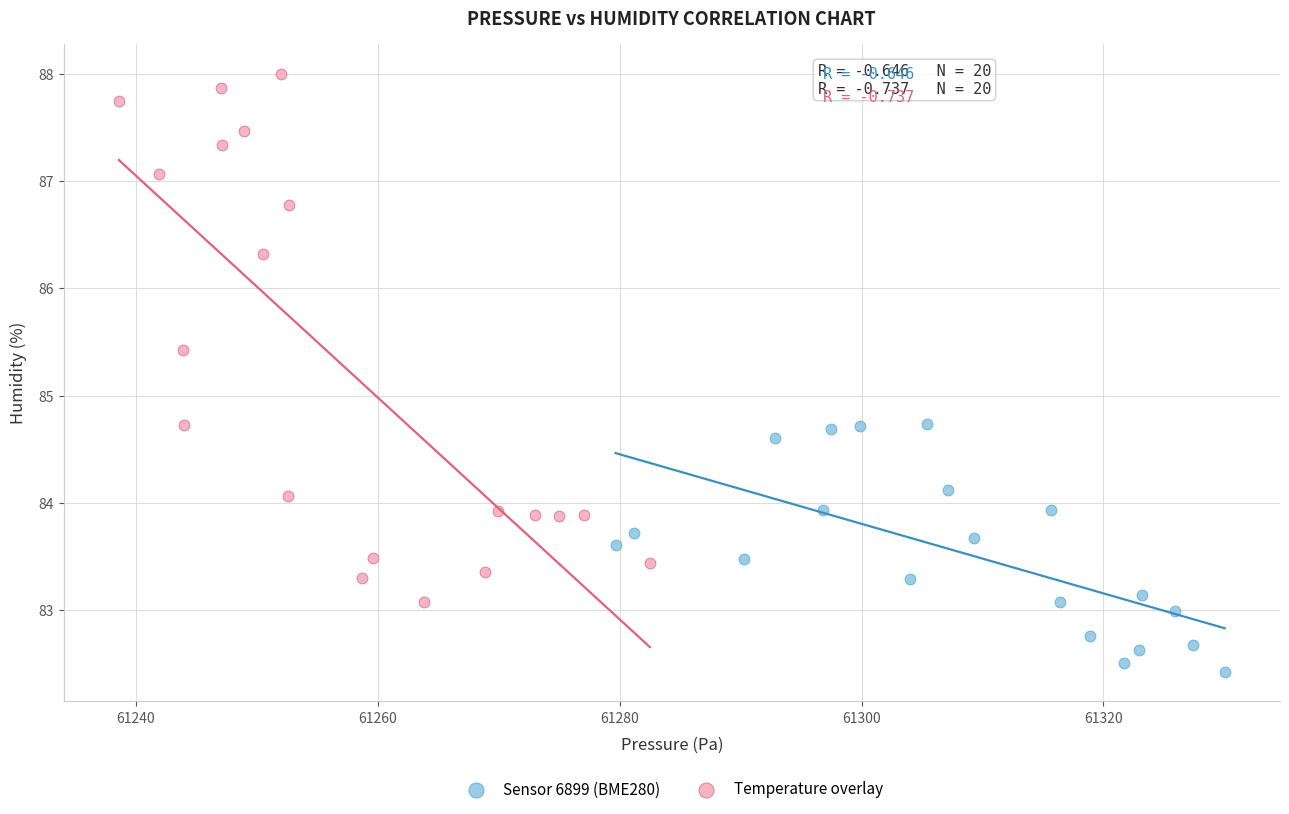

Which series reaches the minimum Y coordinate?

Sensor 6899 (BME280)